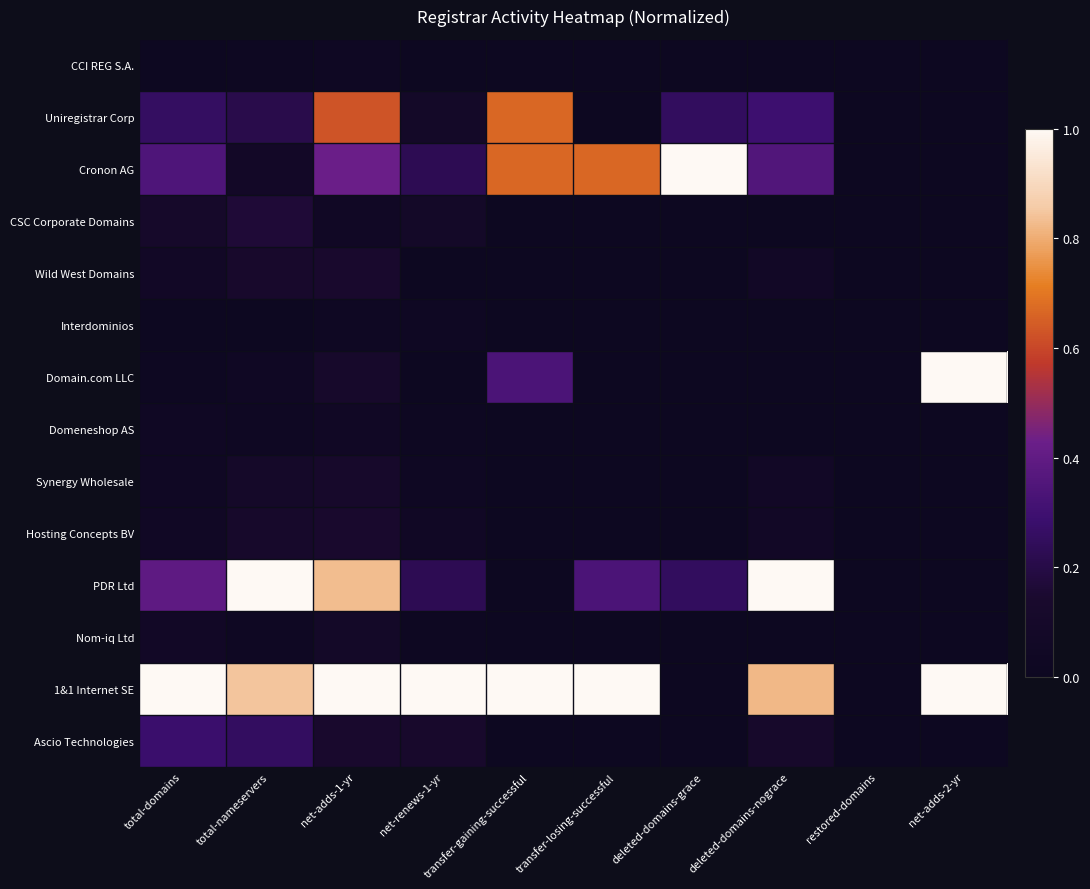

Which category has the highest value in the Synergy Wholesale series?

net-adds-1-yr